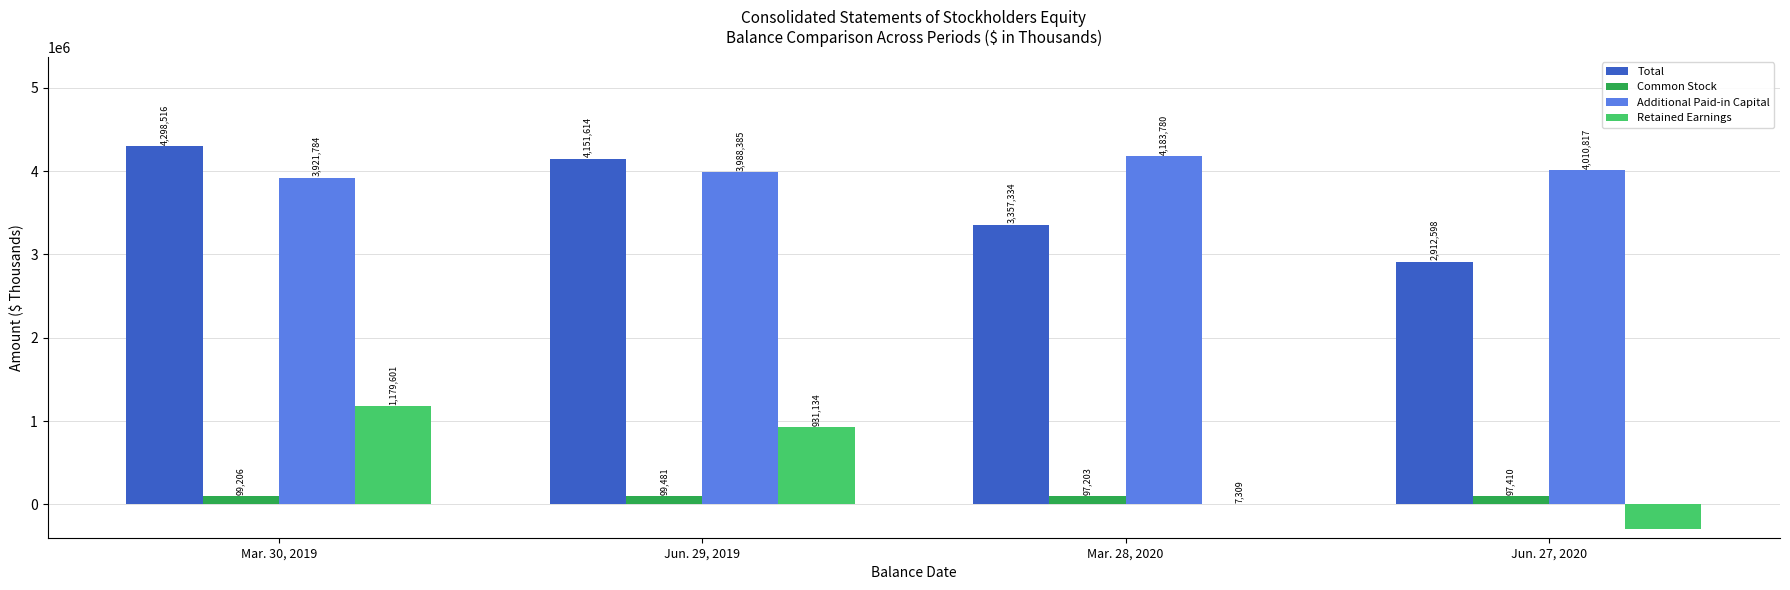

What is the spread (max minus min) of values at Jun. 29, 2019?

4052133